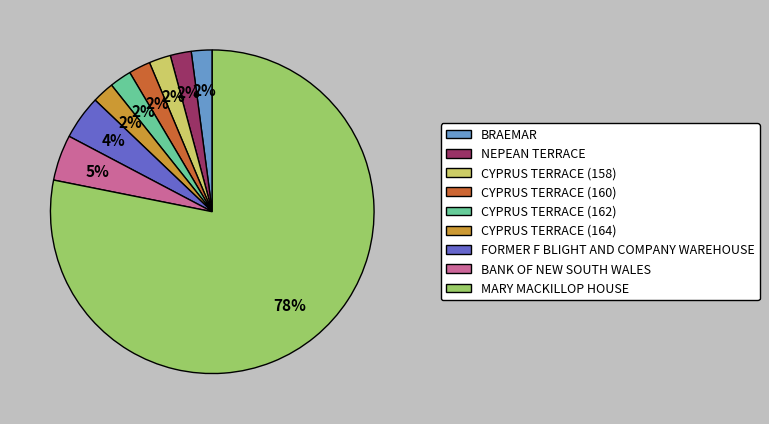

To the nearest percent, what is the combined percentage of BRAEMAR and CYPRUS TERRACE (160)?

4%